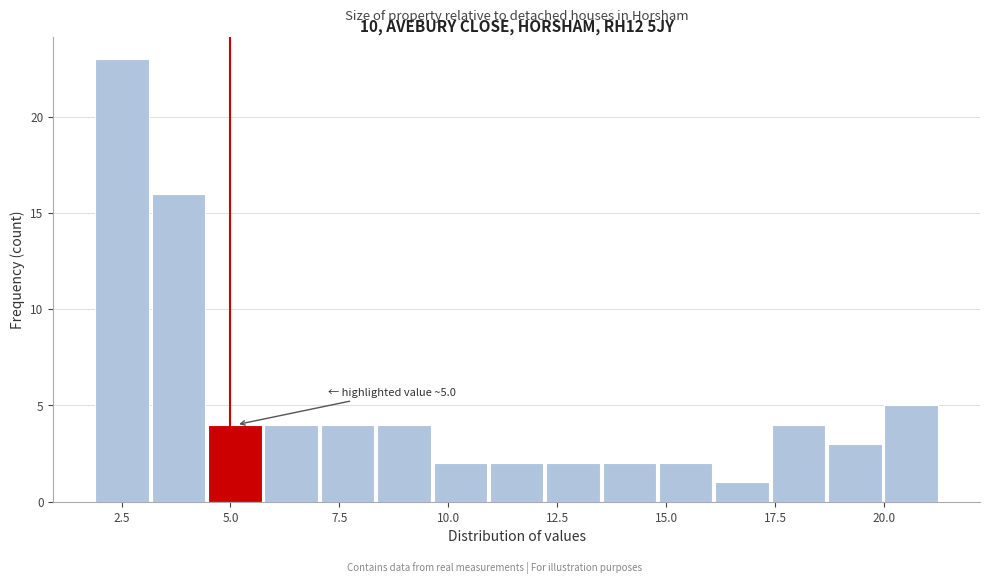

Read against the x-axis, roughly where is the centre of the tallest bar?

2.5